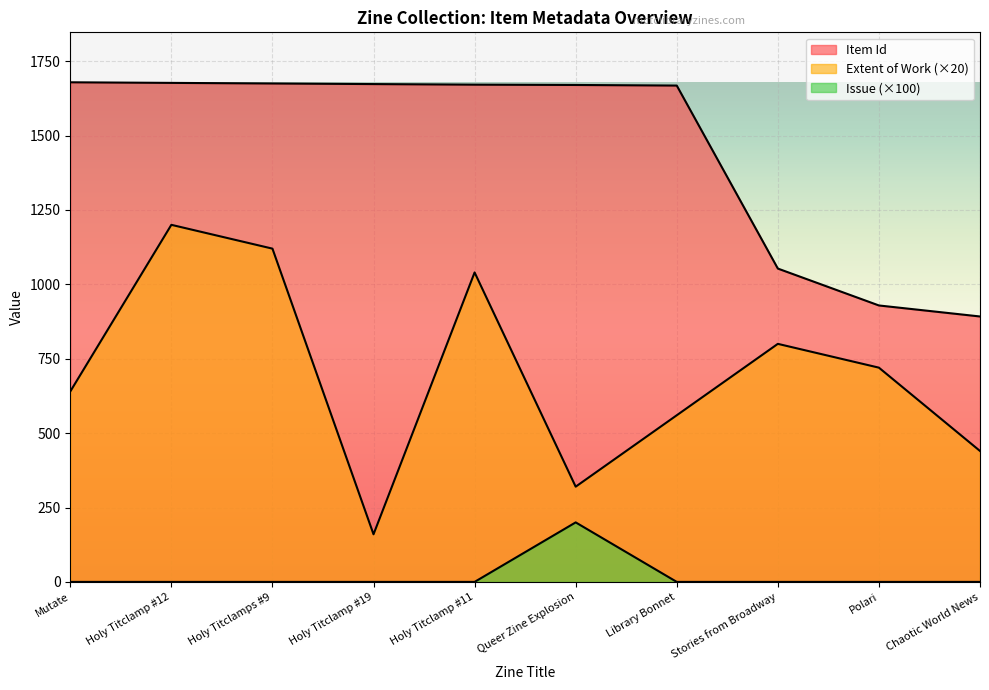

Count the number of categories in the chart.

10